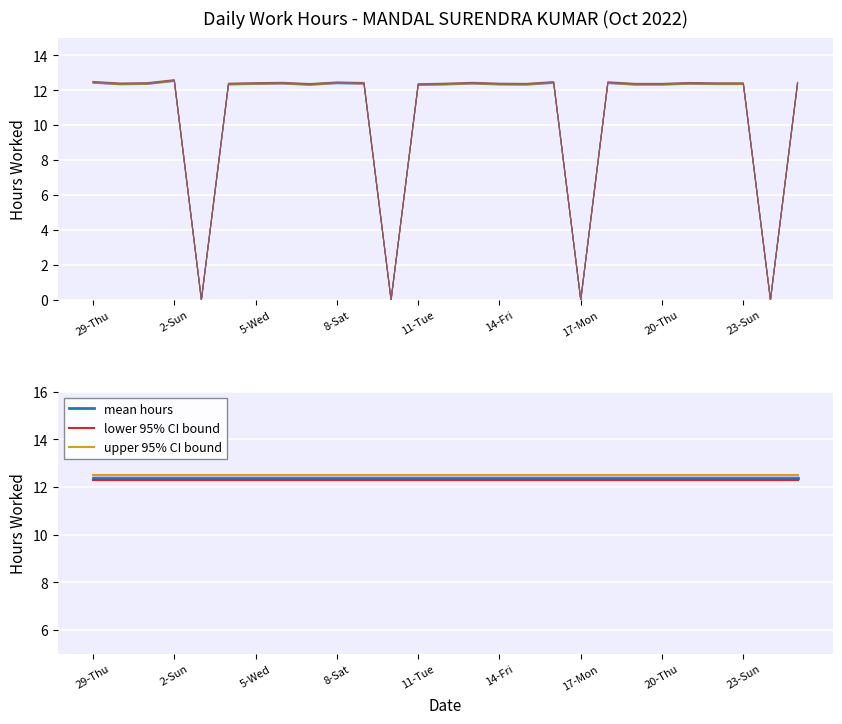

Reading right to left, extract all data points from this chart.

12.4	0.0	12.4	12.4	12.4	12.3	12.3	12.4	0.0	12.4	12.3	12.4	12.4	12.4	12.3	0.0	12.4	12.4	12.3	12.4	12.4	12.4	0.0	12.6	12.4	12.4	12.5